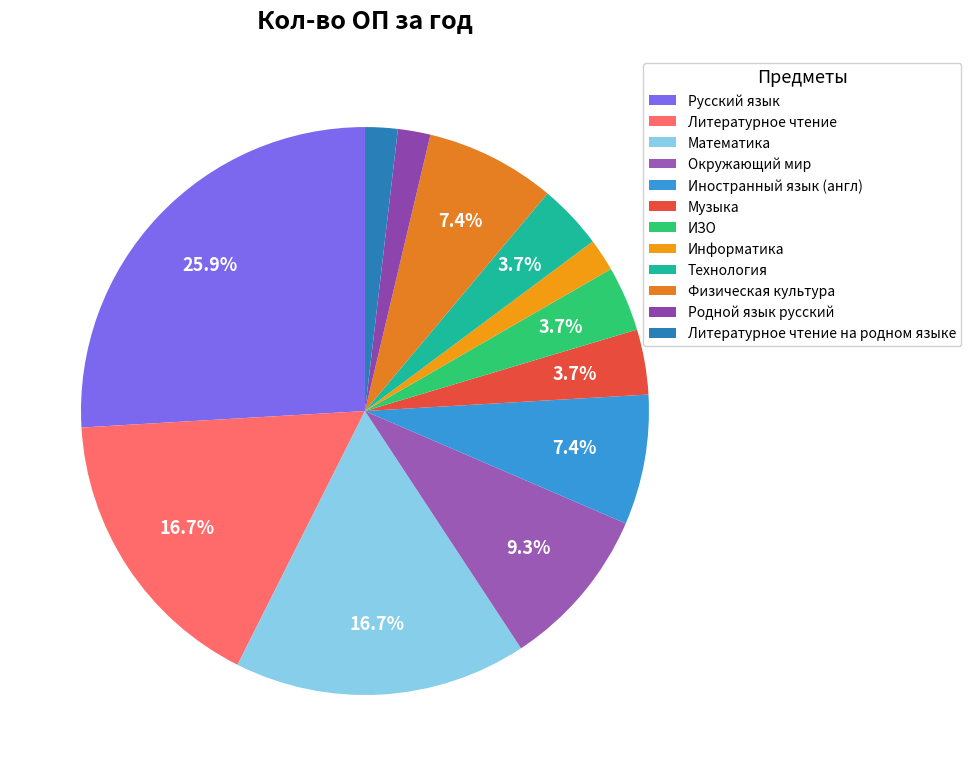

Which category has the smallest portion of the pie?

Информатика